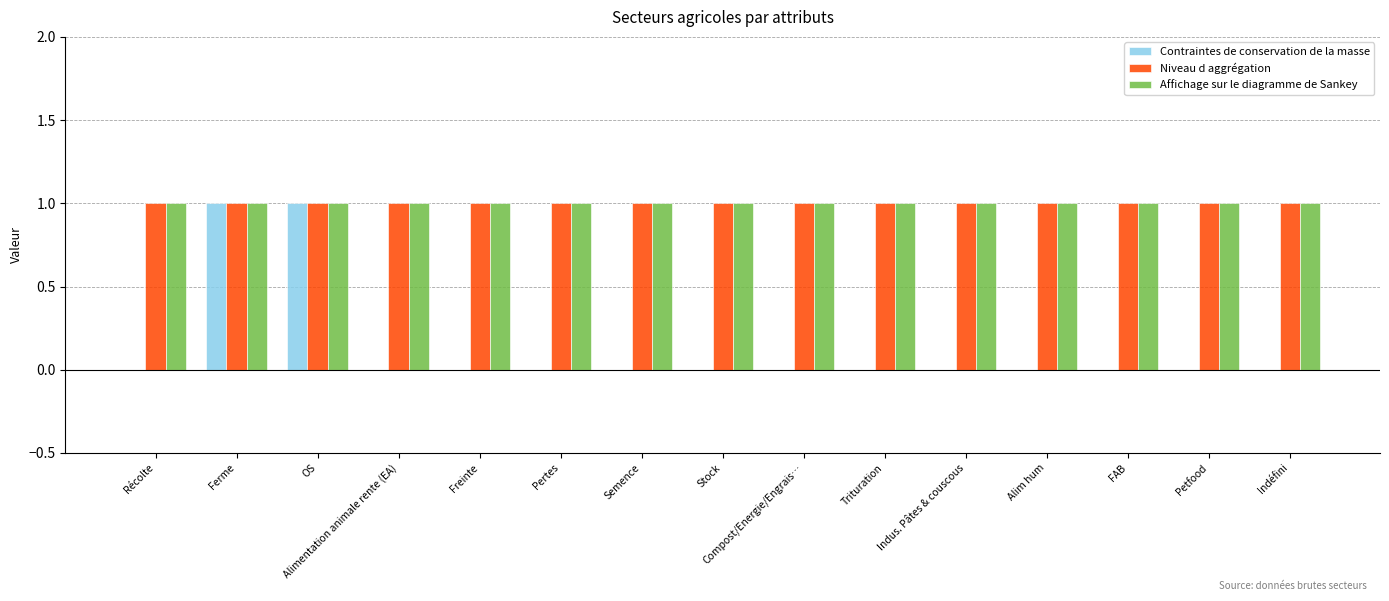

True or false: Niveau d aggrégation has a value of 1 at Trituration.

True